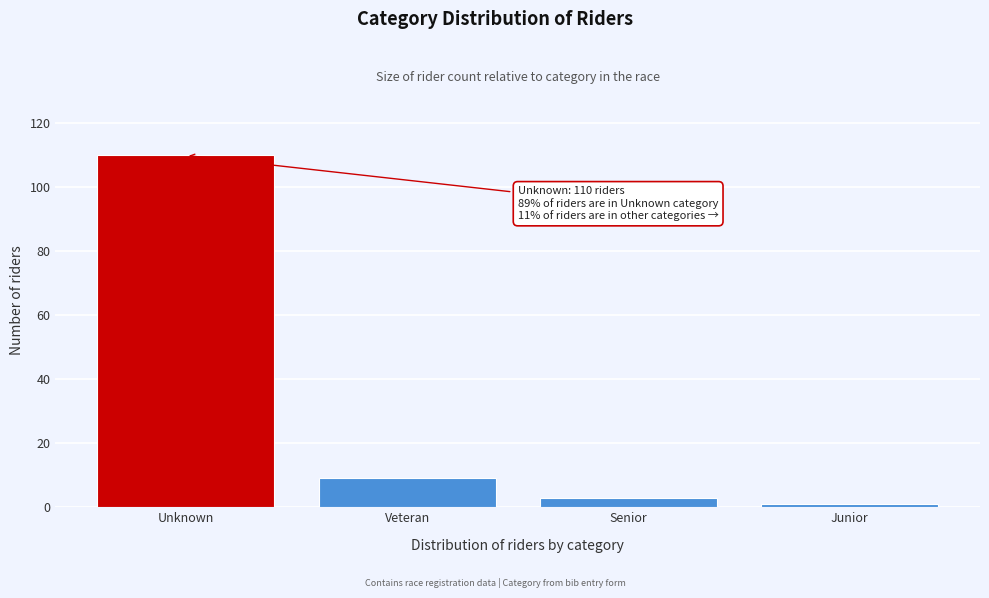

Reading right to left, extract all data points from this chart.

1	3	9	110